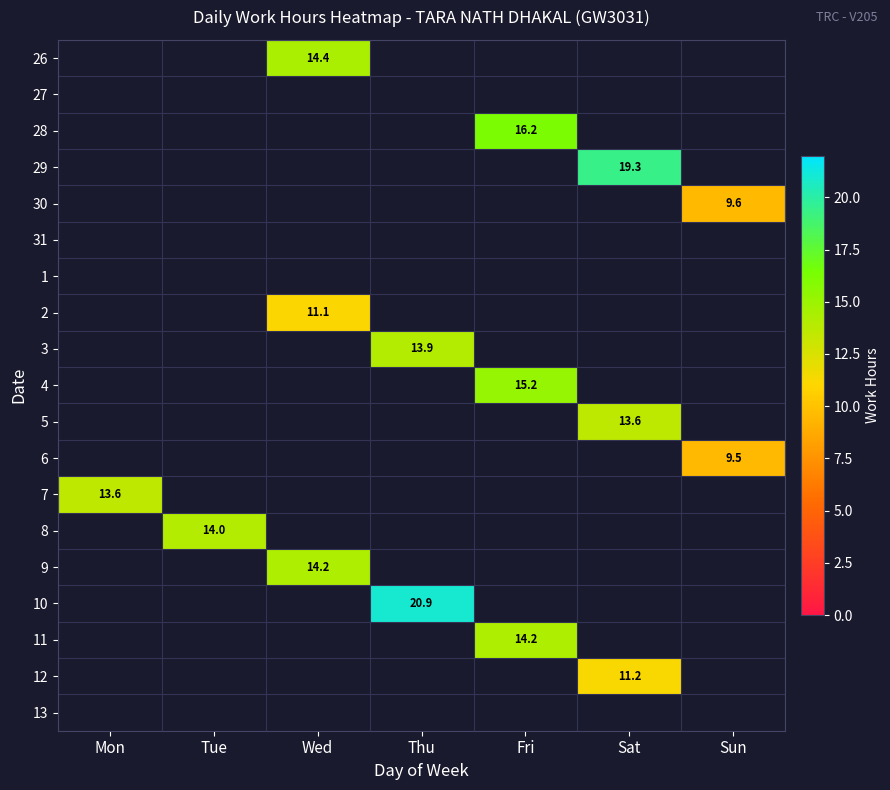

How many data points does each series have?

7